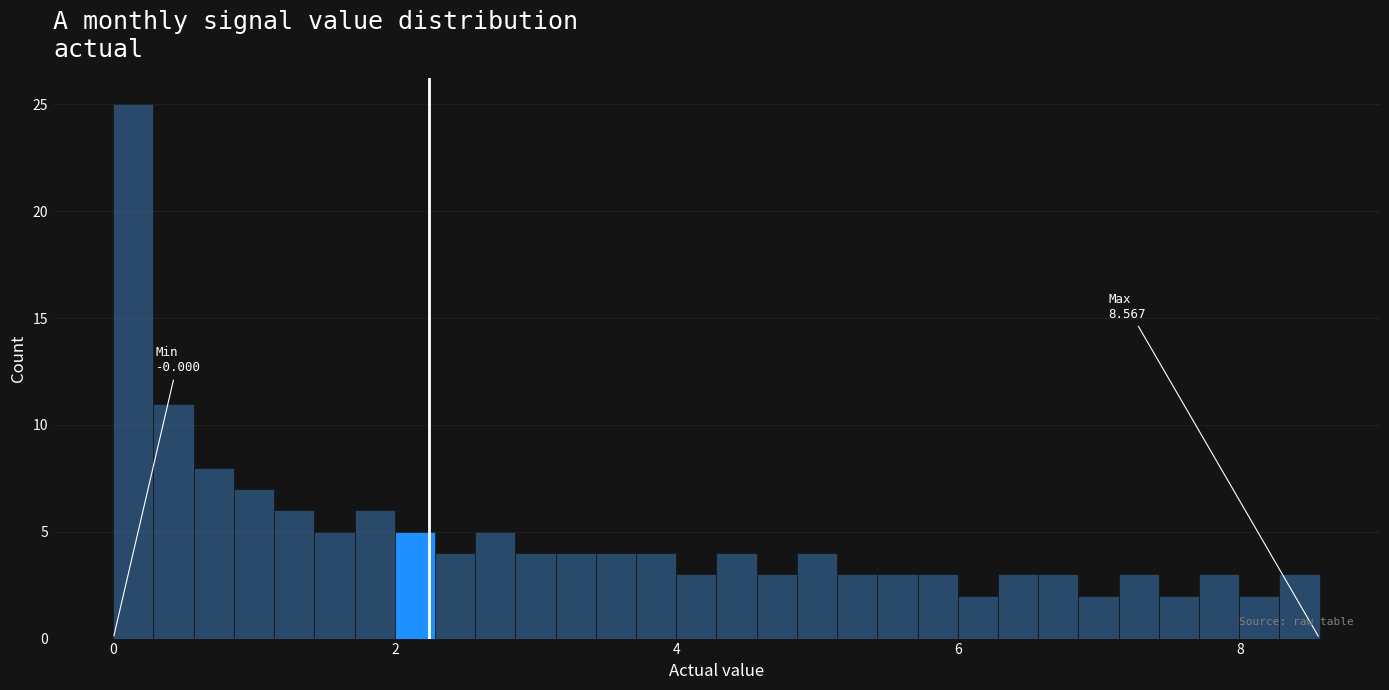

Read against the x-axis, roughly where is the centre of the tallest bar?

0.2